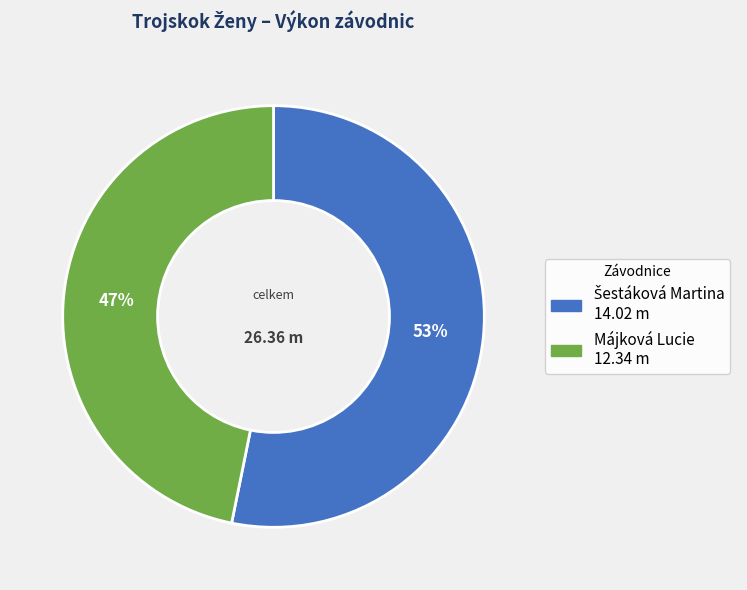

How many slices are in this pie chart?

2